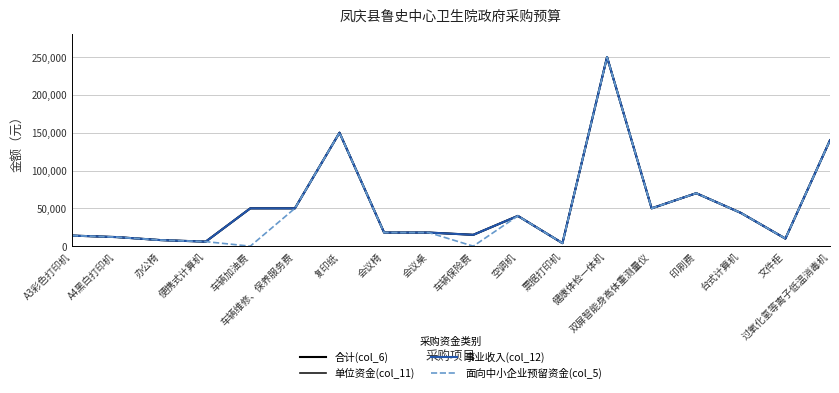

How many lines are shown in the chart?

4